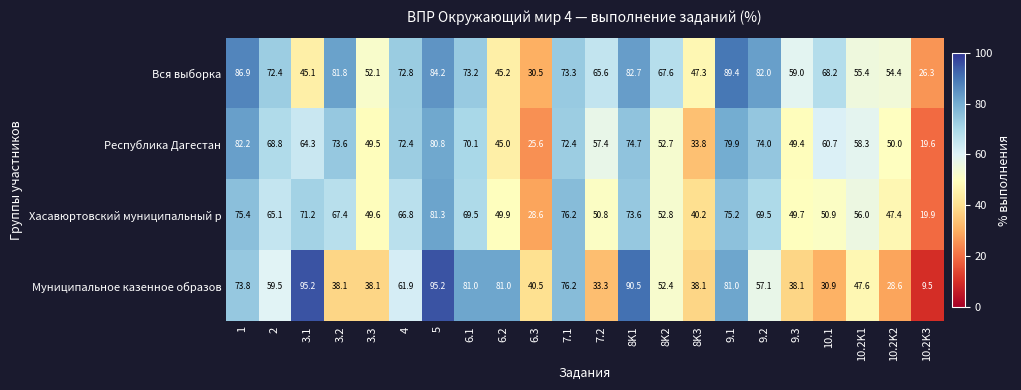

At 3.3, list the series in order from smallest to largest.

Муниципальное казенное образов, Республика Дагестан, Хасавюртовский муниципальный р, Вся выборка